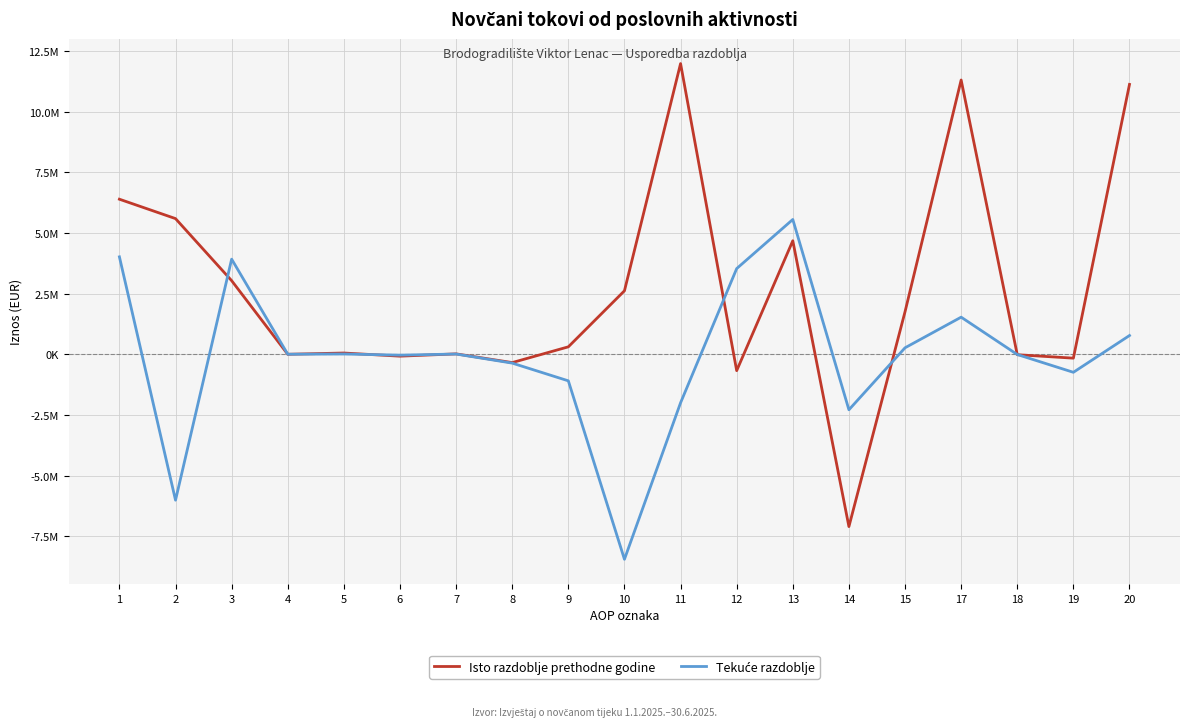

List the labels in order of Isto razdoblje prethodne godine value, largest first.

11, 17, 20, 1, 2, 13, 3, 10, 15, 9, 5, 7, 4, 18, 6, 19, 8, 12, 14